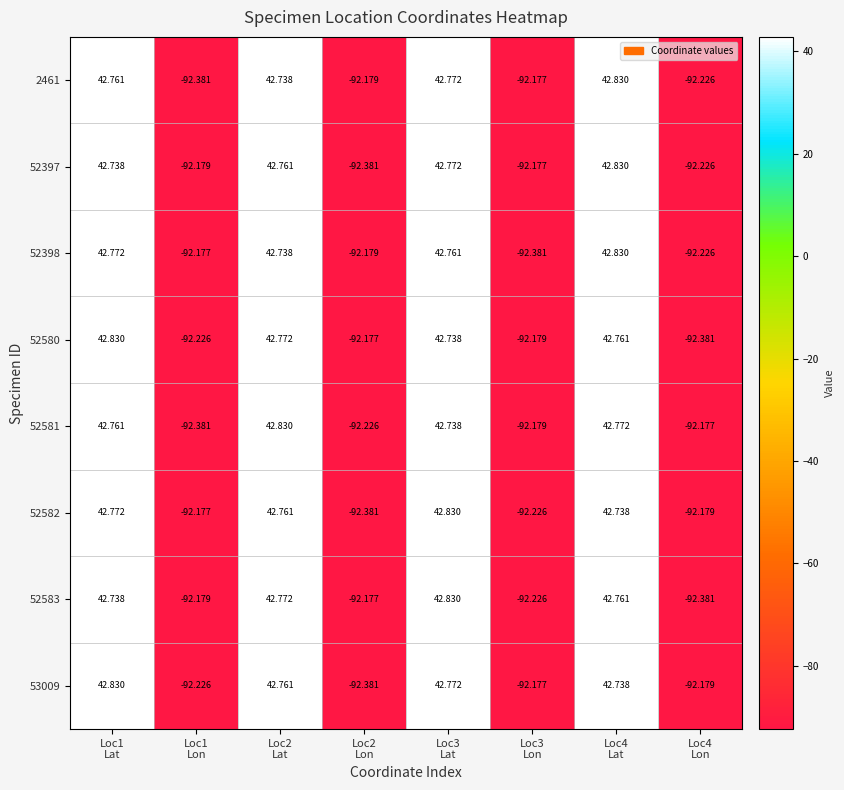

How many data points in 52583 are above 42?

4